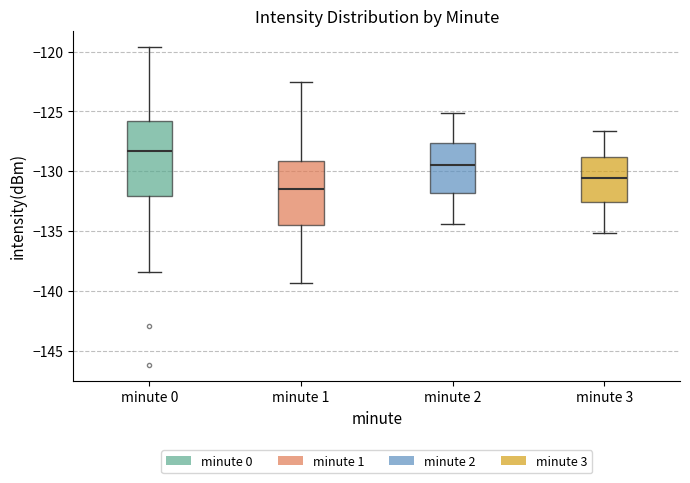

Which box's median line is the lowest?

minute 1